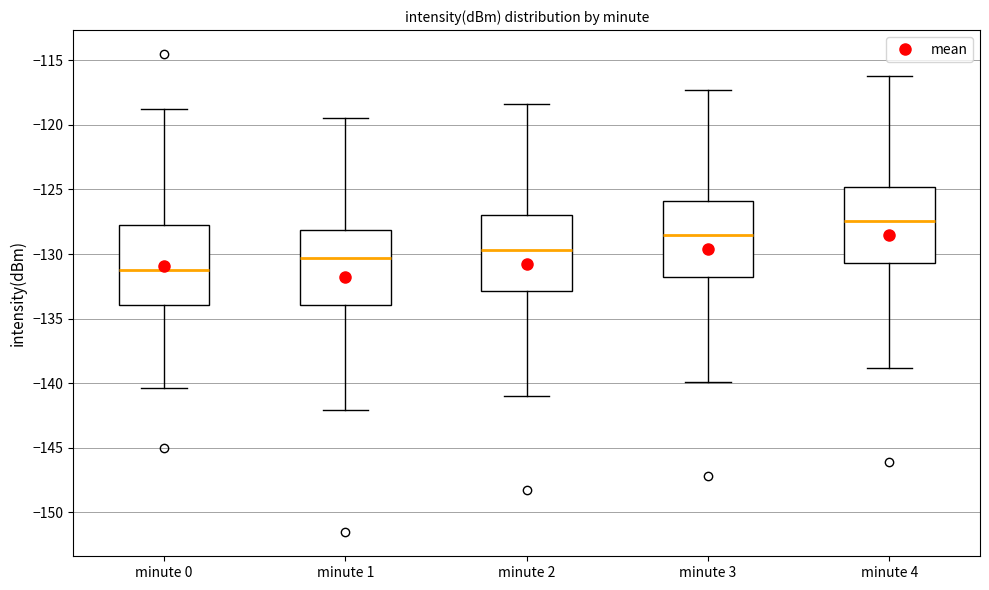

Which box has the highest median line?

minute 4